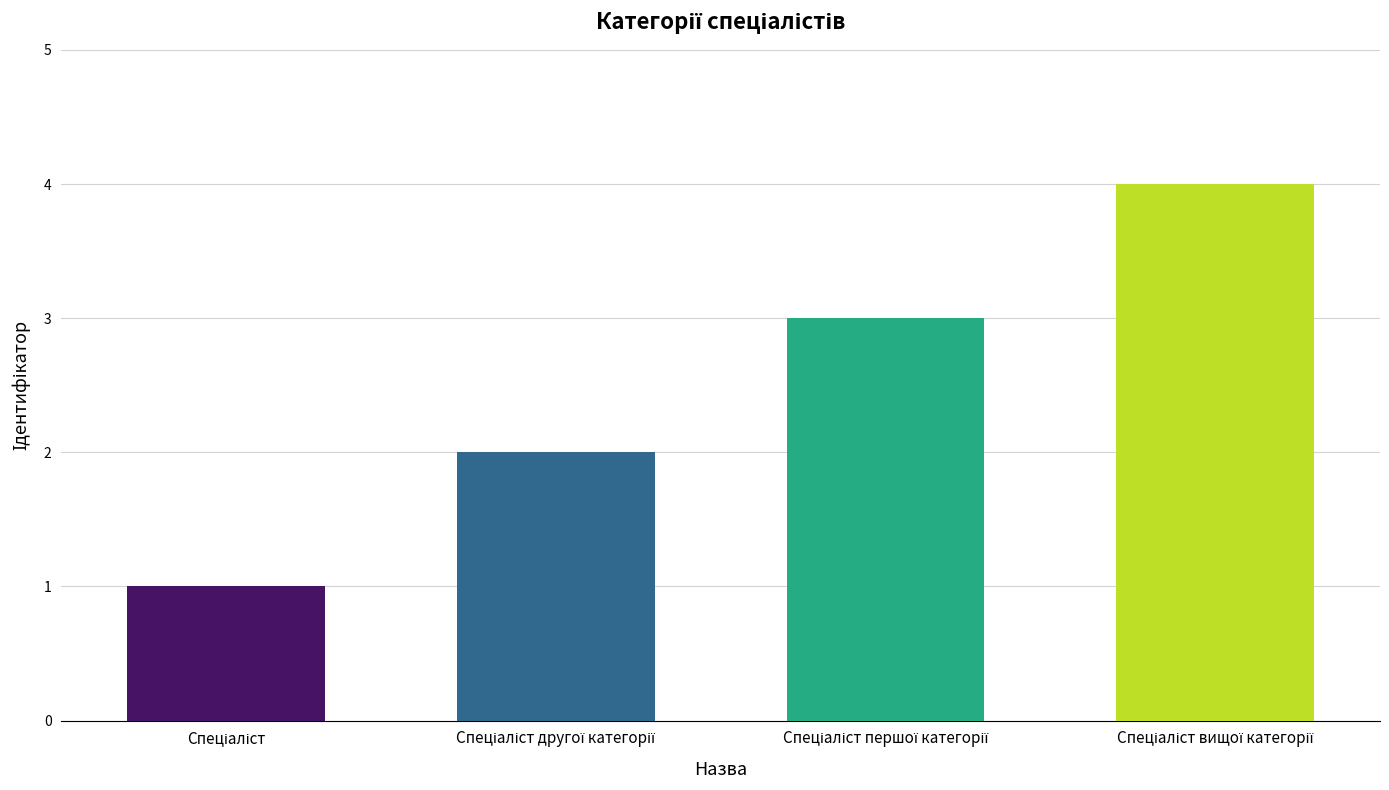

What is the difference between the maximum and minimum values?

3